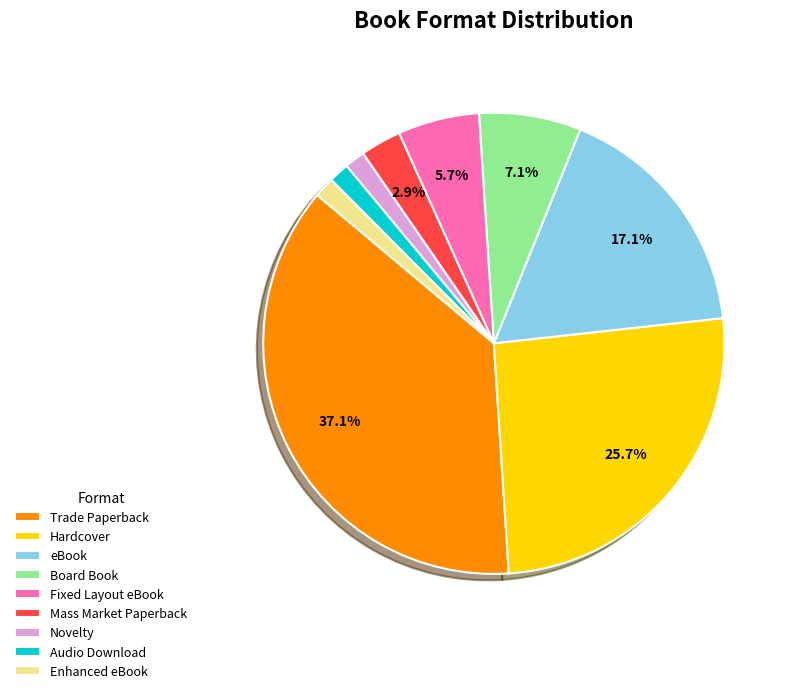

Does Enhanced eBook account for over 50% of the chart?

No